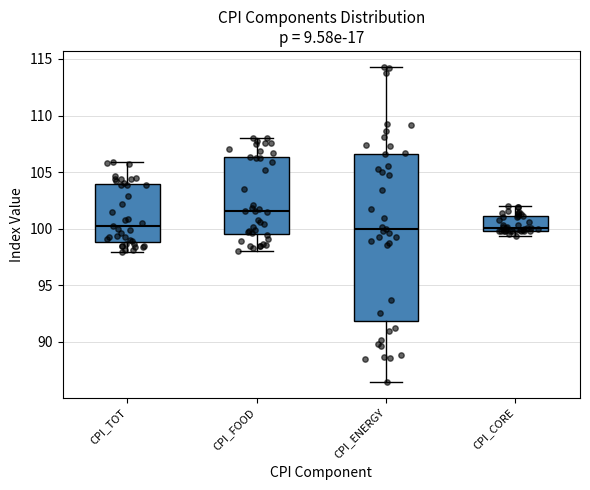

Reading left to right, read every box against the y-axis: the position of its median line, the range the box covers, and the ends of its whiskers. The values are not printed on the chart, so give them approximately, as read against the axis.

CPI_TOT: median 100.5, box 99.0 to 104.0, whiskers 98.0 to 106.0
CPI_FOOD: median 101.5, box 99.5 to 106.5, whiskers 98.0 to 108.0
CPI_ENERGY: median 100.0, box 92.0 to 106.5, whiskers 86.5 to 114.5
CPI_CORE: median 100.0 (just above the box's lower edge), box 100.0 to 101.0, whiskers 99.5 to 102.0